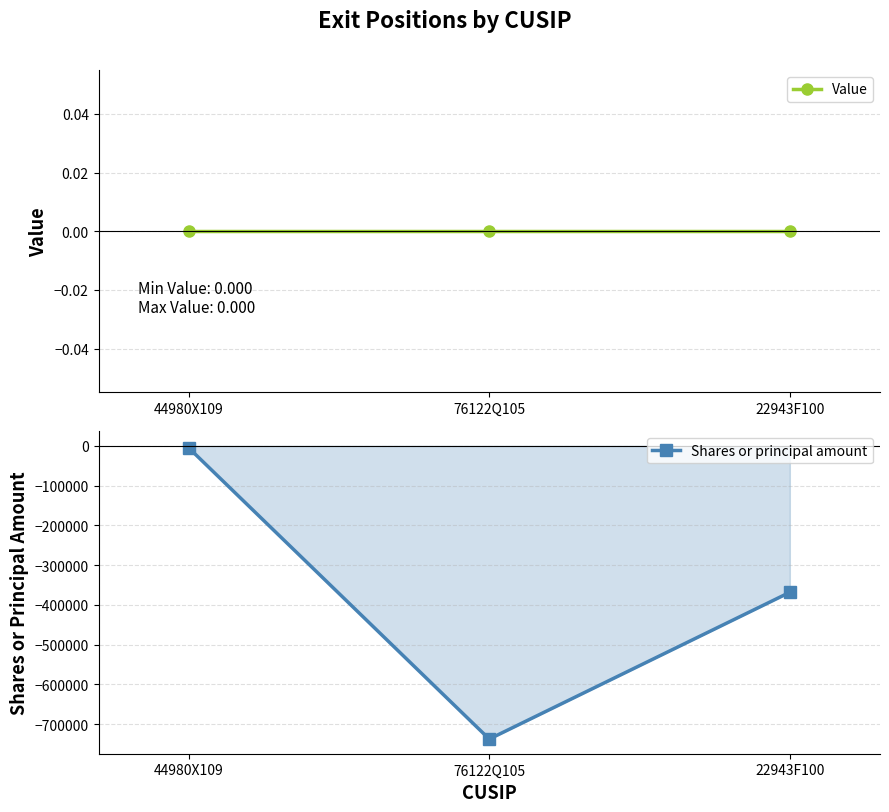

Between 44980X109 and 76122Q105, which series saw the biggest shift?

Shares or principal amount